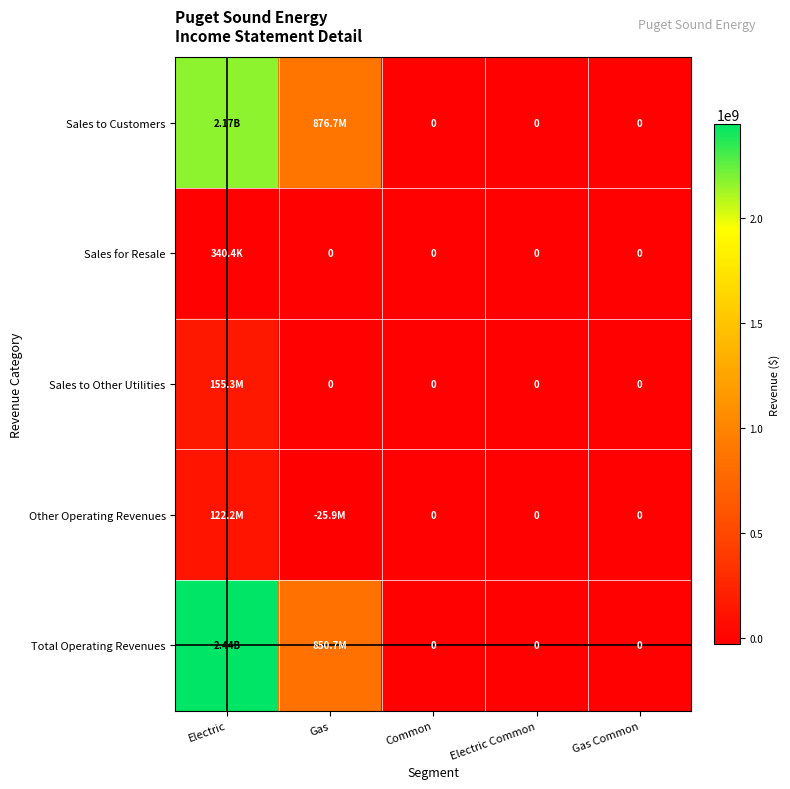

At which category does the chart reach its peak across all series?

Electric